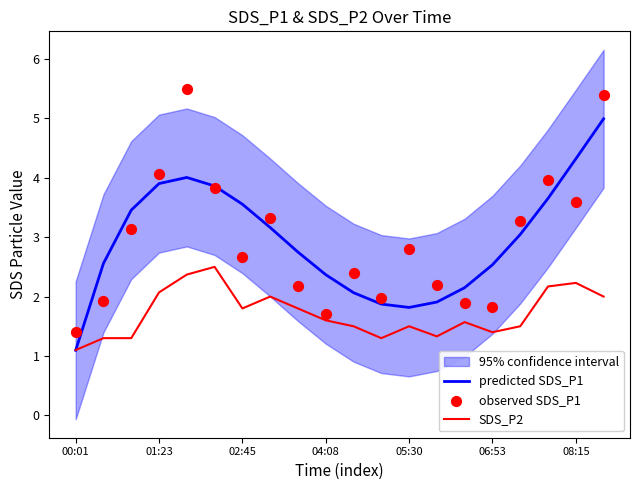

What is the total value across all series at 11?

5.1